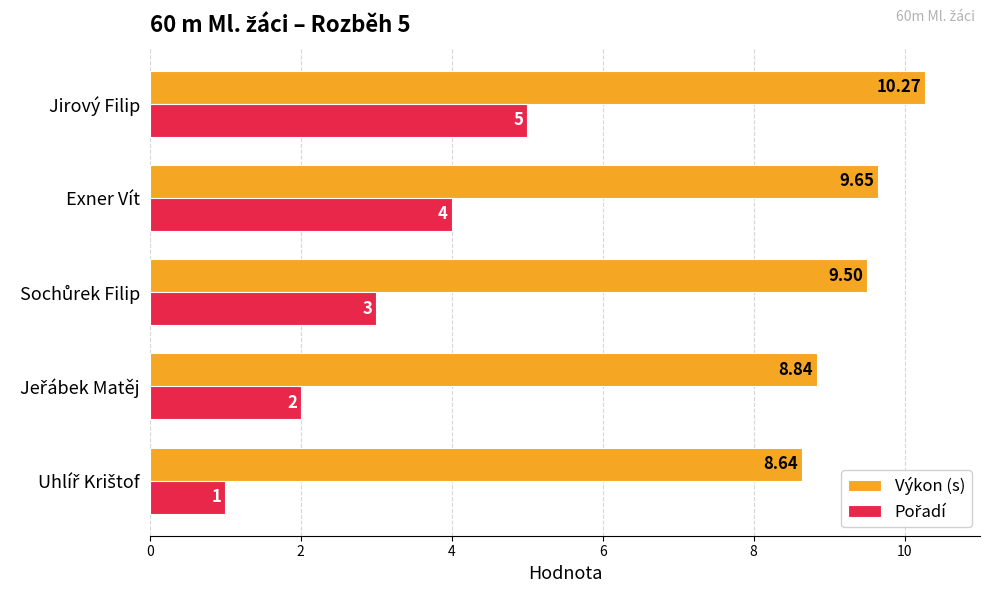

At which category is the sum across all series the highest?

Jirový Filip